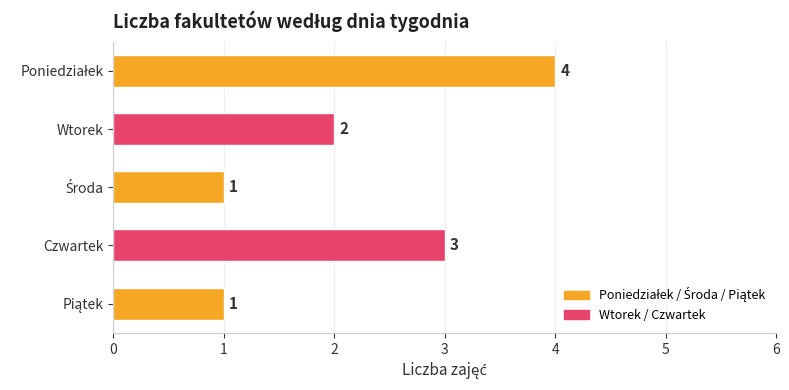

The value at Czwartek is 1. True or false?

False